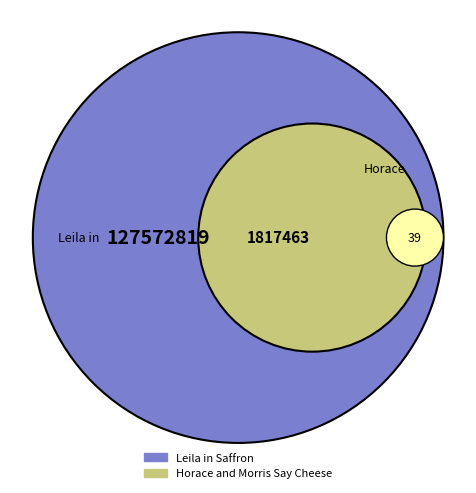

Count the number of slices in the pie.

2